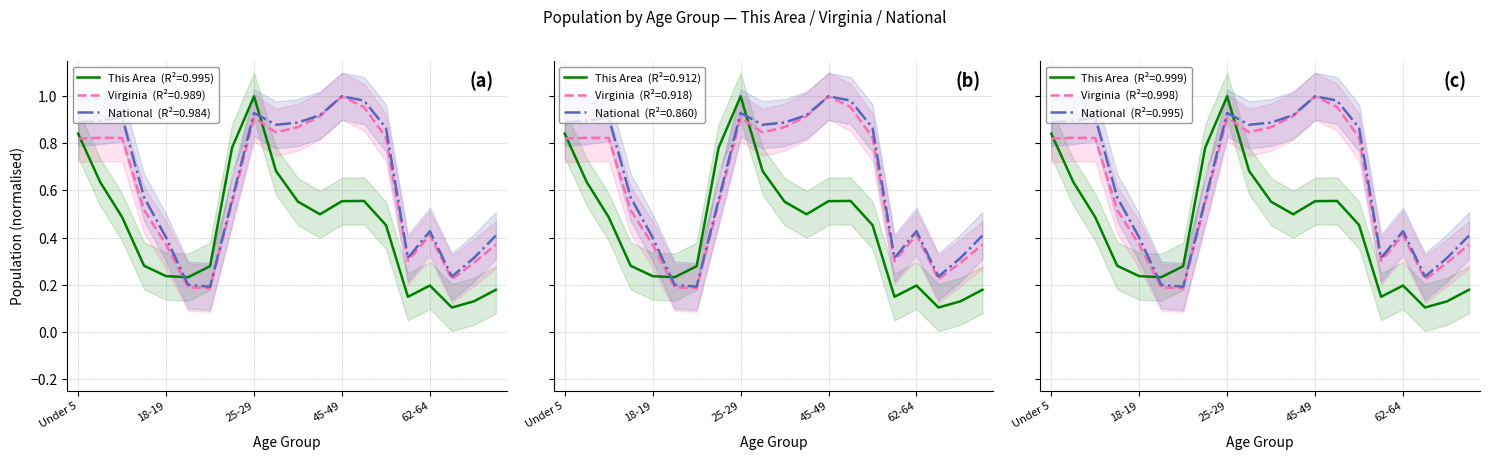

In This Area, how many points are higher than both neighbors (excluding endpoints)?

3